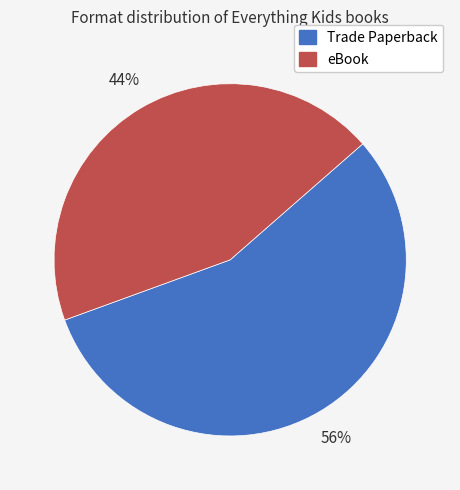

To the nearest percent, what percentage of the pie is eBook?

44%